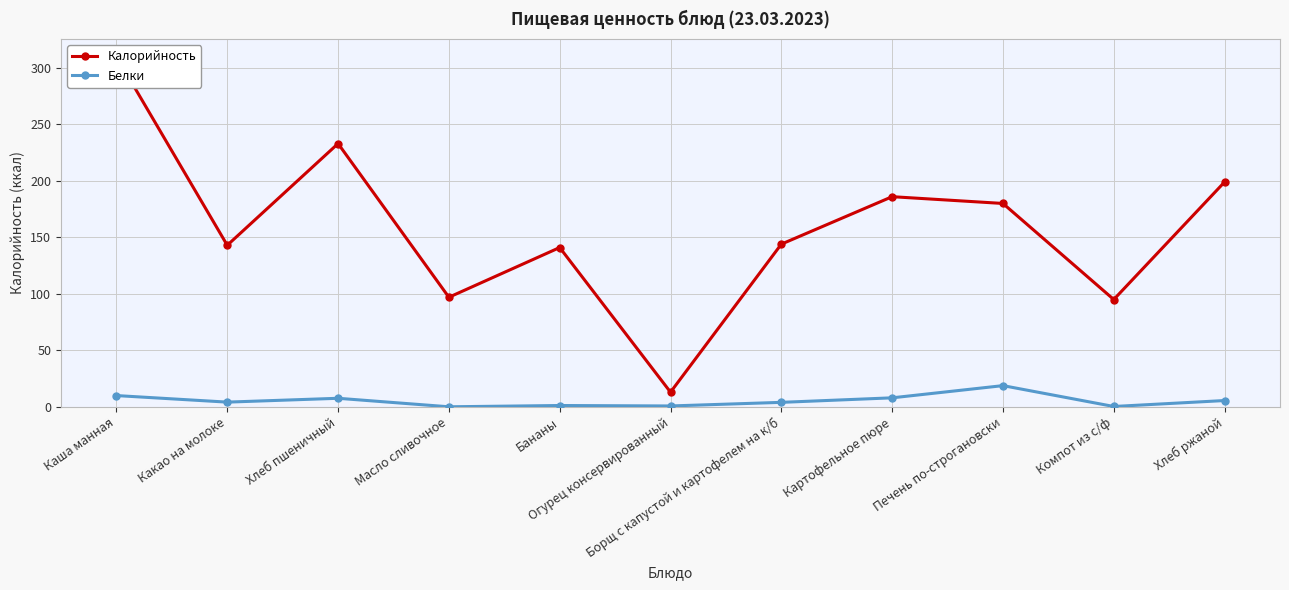

Does the chart have visible grid lines?

Yes